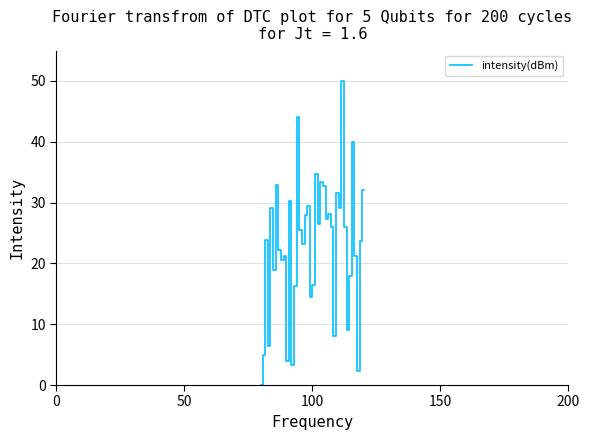

What is the greatest value displayed?

50.0